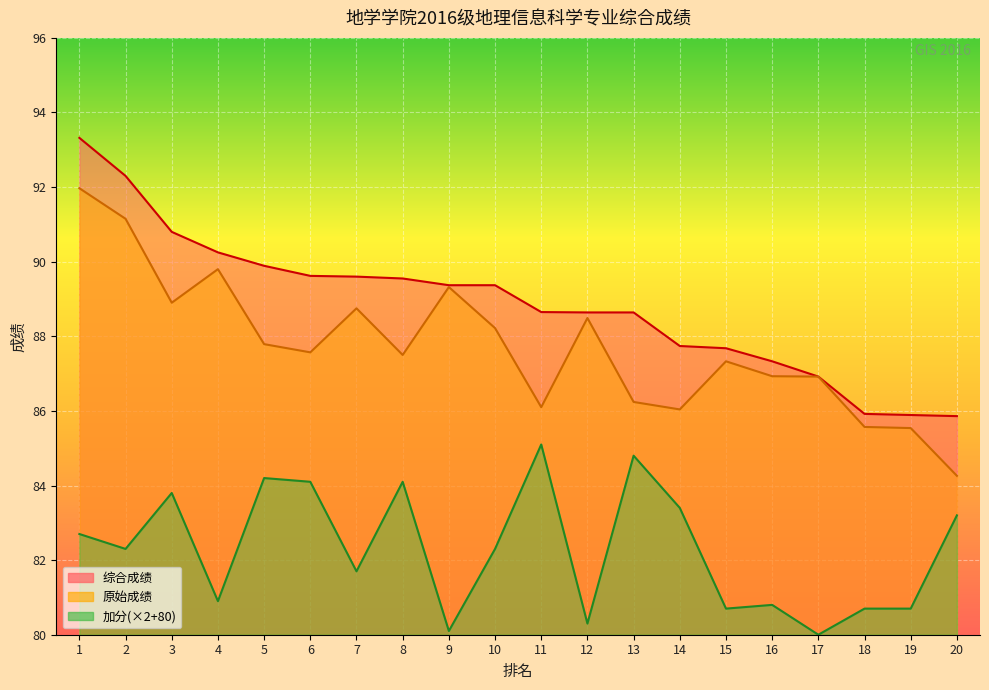

How many values in the 原始成绩 series are below 87?

8